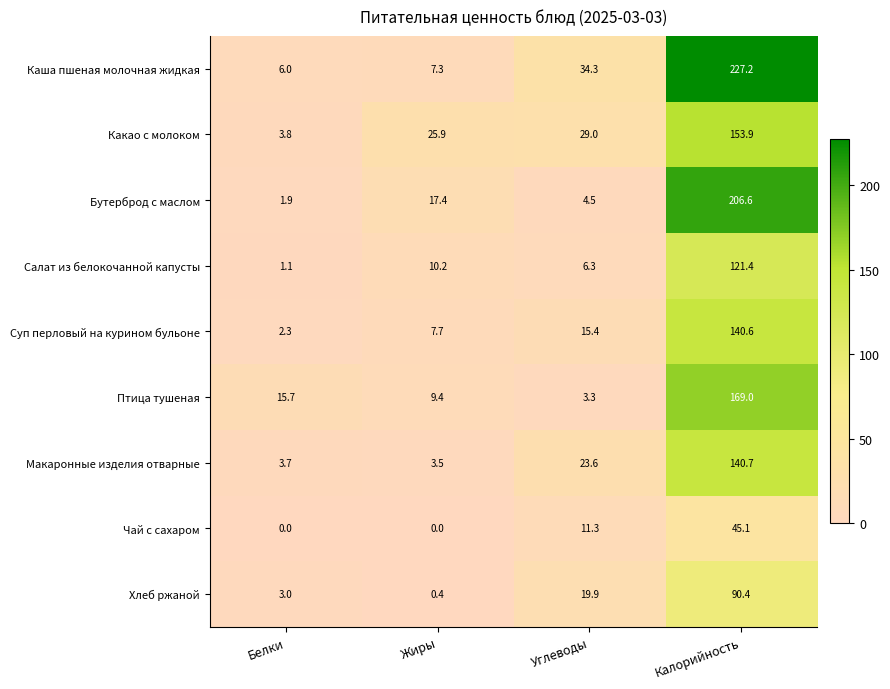

Is it true that Салат из белокочанной капусты equals 121.4 at Калорийность?

True